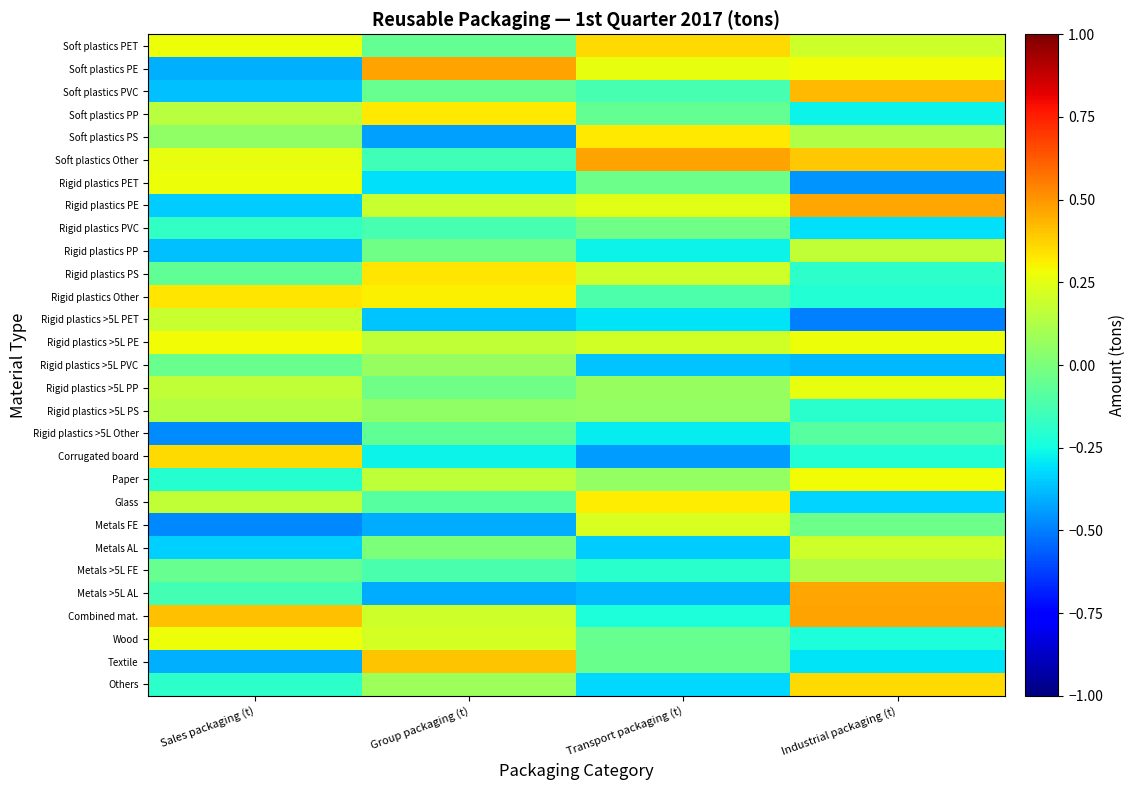

At which category does the chart reach its minimum across all series?

Industrial packaging (t)